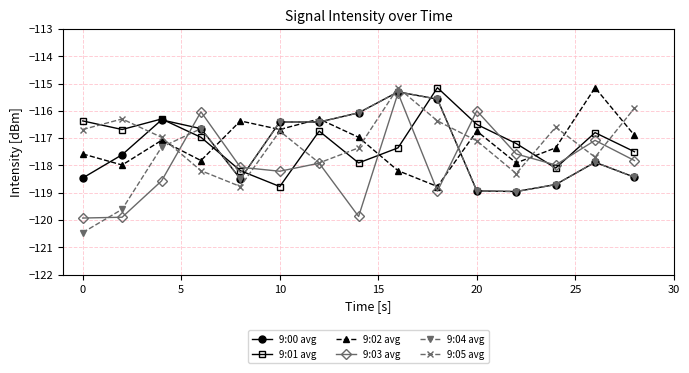

After their last crossing, which series has the higher values: 9:01 avg or 9:03 avg?

9:01 avg